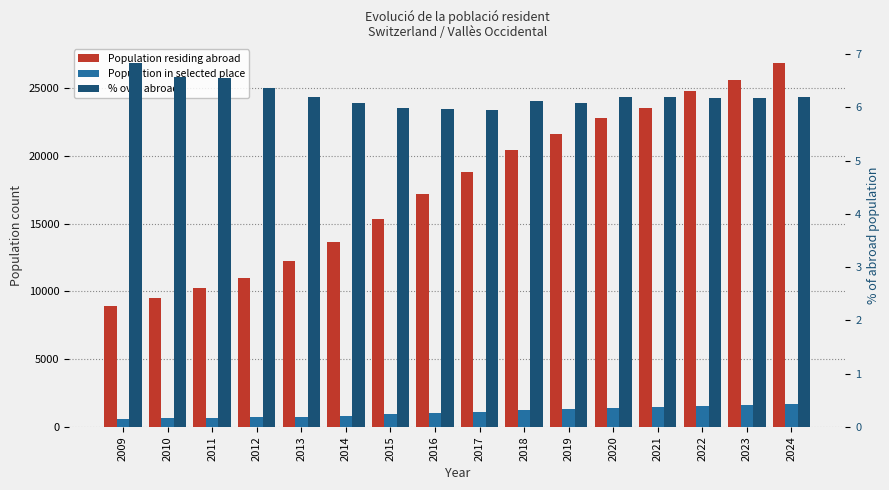

Does the chart contain any negative values?

No